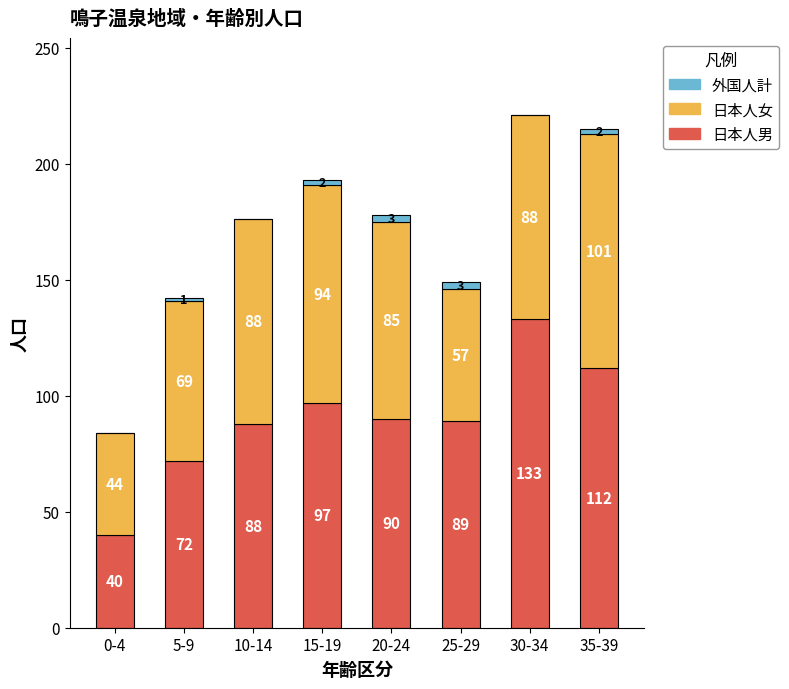

What is the highest value of the 日本人男 series?

133